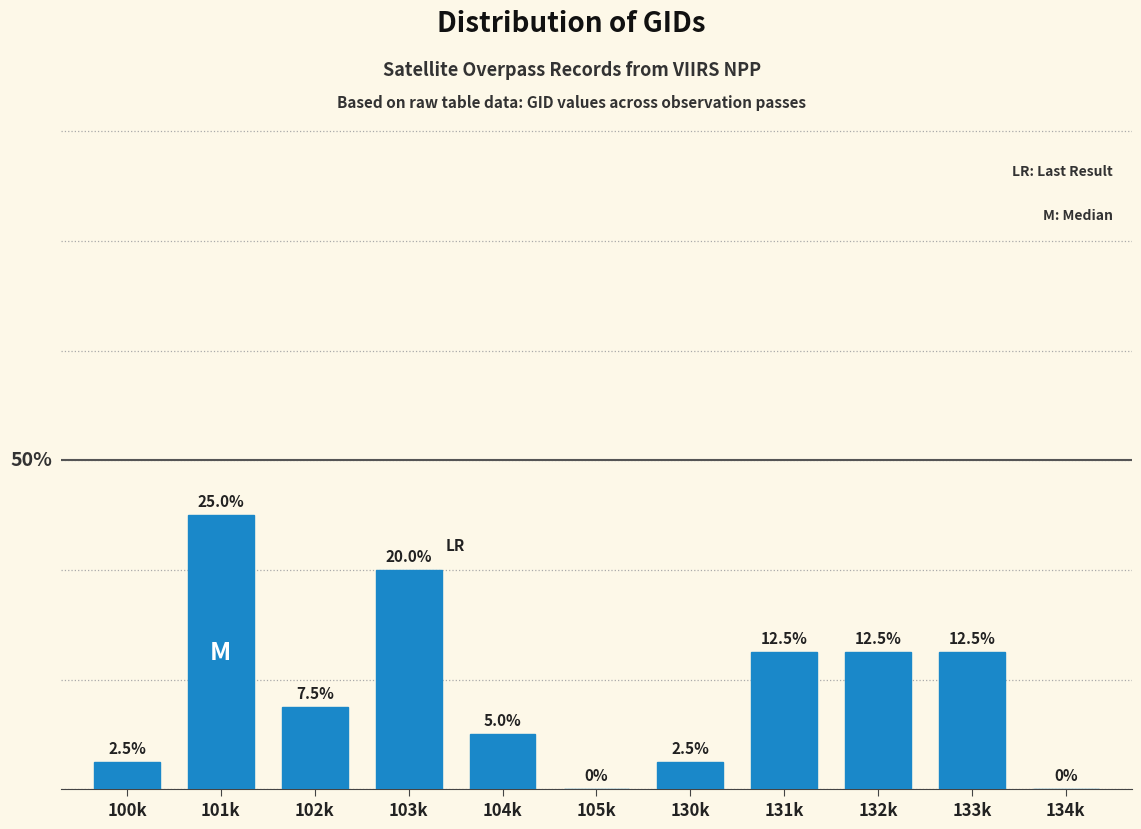

At which category does the chart reach its peak across all series?

101k